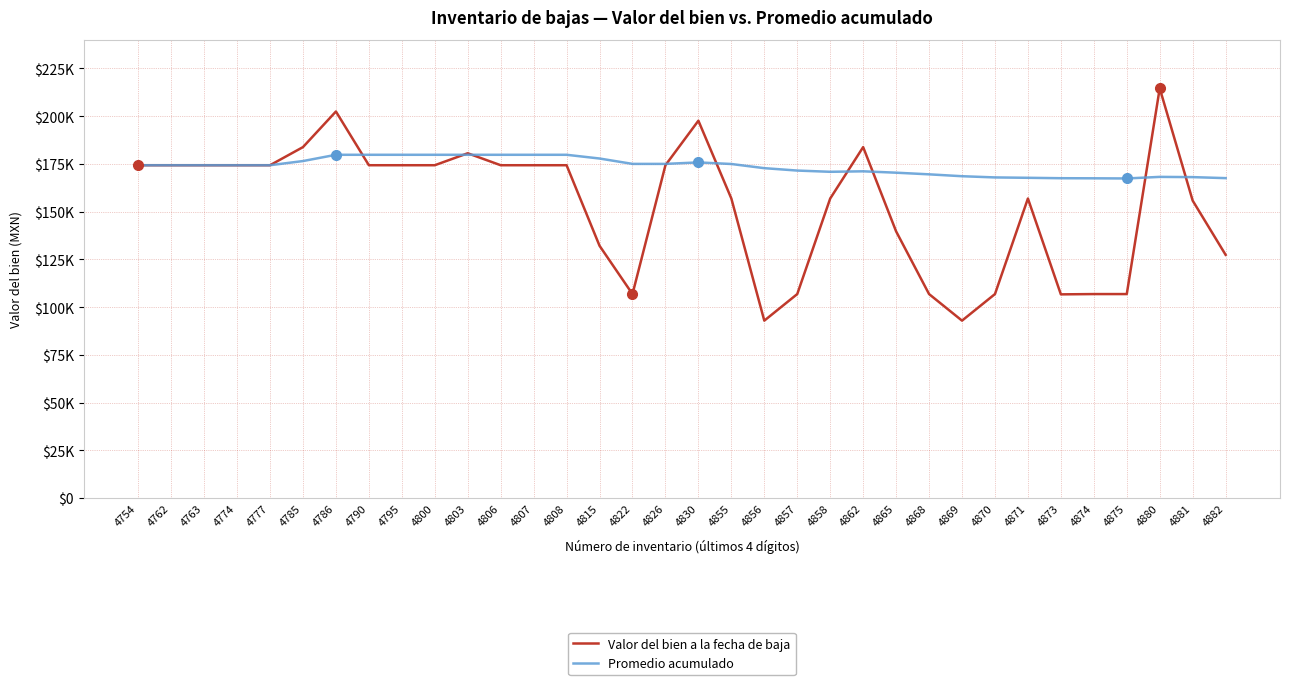

At how many categories does at least one series exceed 168111?

27